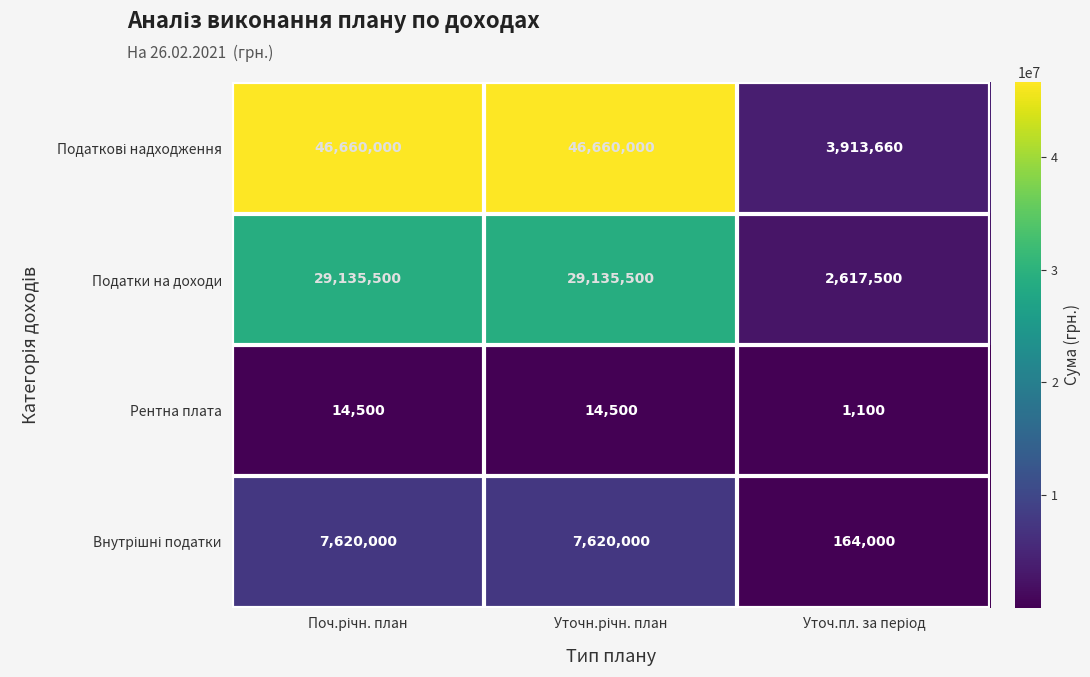

How many data points does each series have?

3